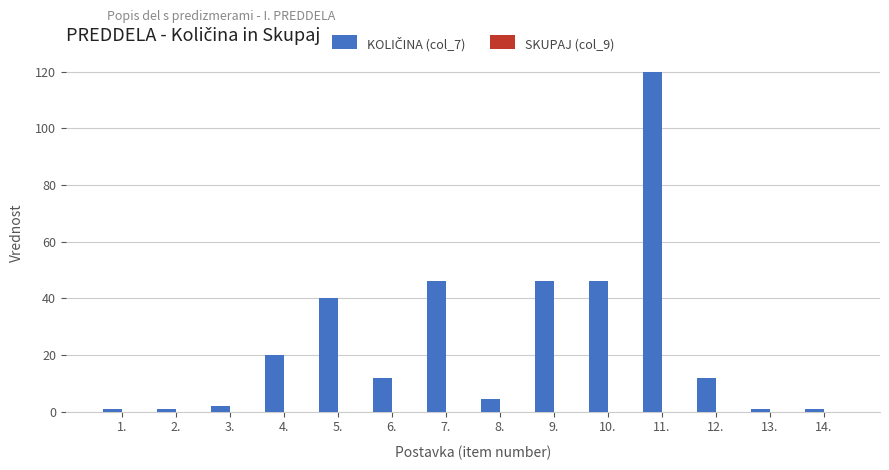

Reading right to left, list all the values displayed in this chart.

14.=1.0	13.=1.0	12.=12.0	11.=120.0	10.=46.0	9.=46.0	8.=4.6	7.=46.0	6.=12.0	5.=40.0	4.=20.0	3.=2.0	2.=1.0	1.=1.0